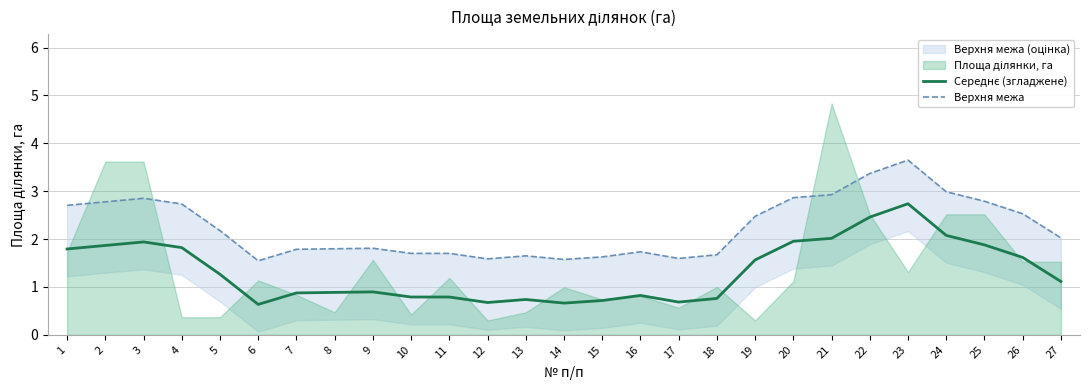

What is the difference between the maximum and second lowest values in the Середнє (згладжене) series?

2.1